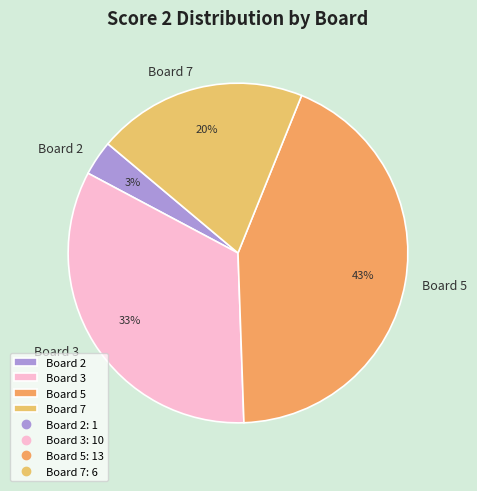

Rank the categories by value from lowest to highest.

Board 2, Board 7, Board 3, Board 5